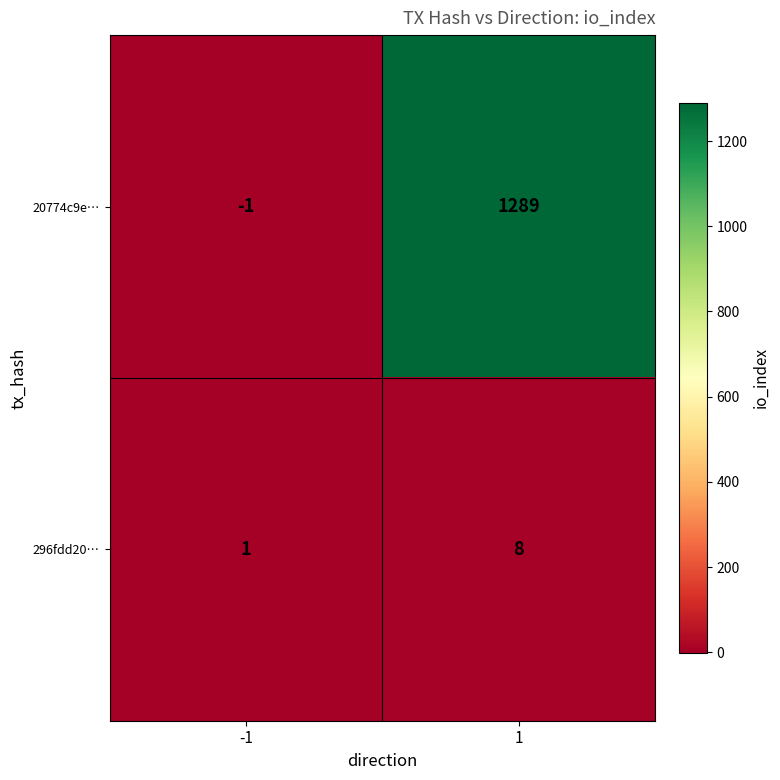

What is the greatest value displayed?

1289